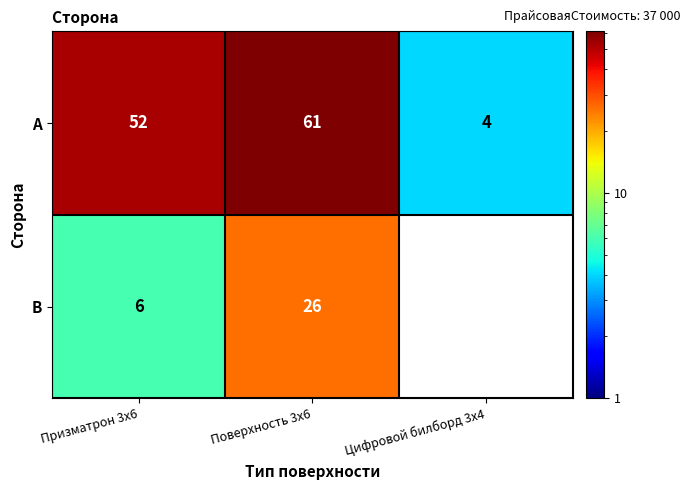

How many categories are shown in the chart?

3